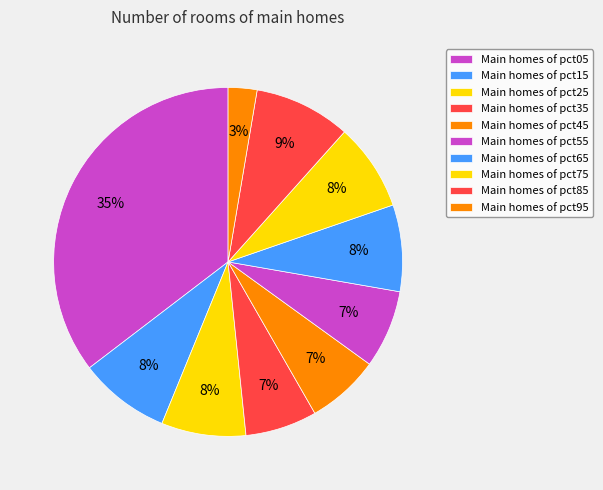

How many slices are in this pie chart?

10